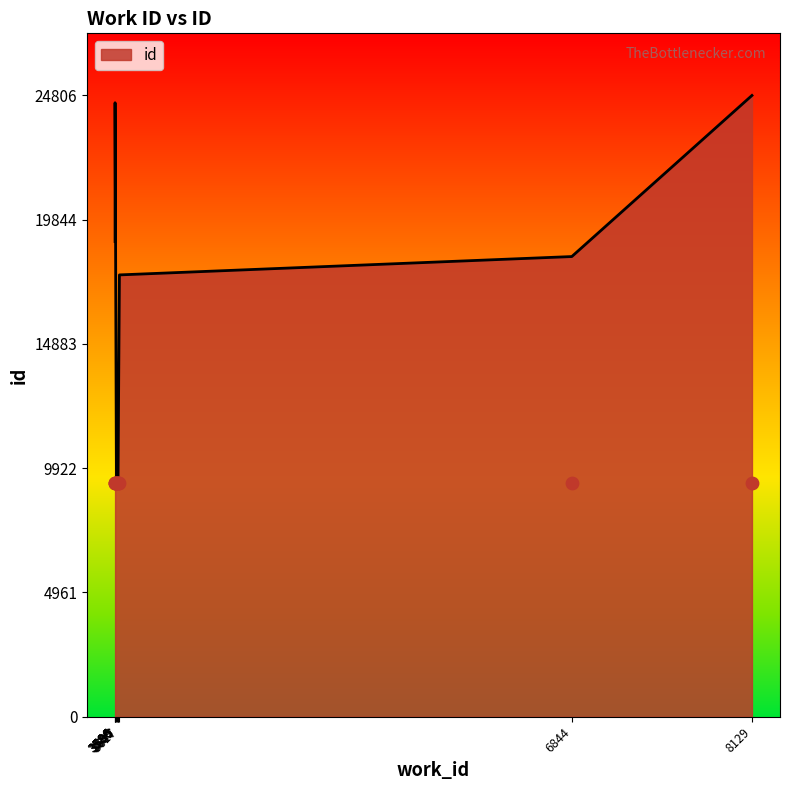

What is the ratio of the value at 6844 to the value at 3586?

0.7